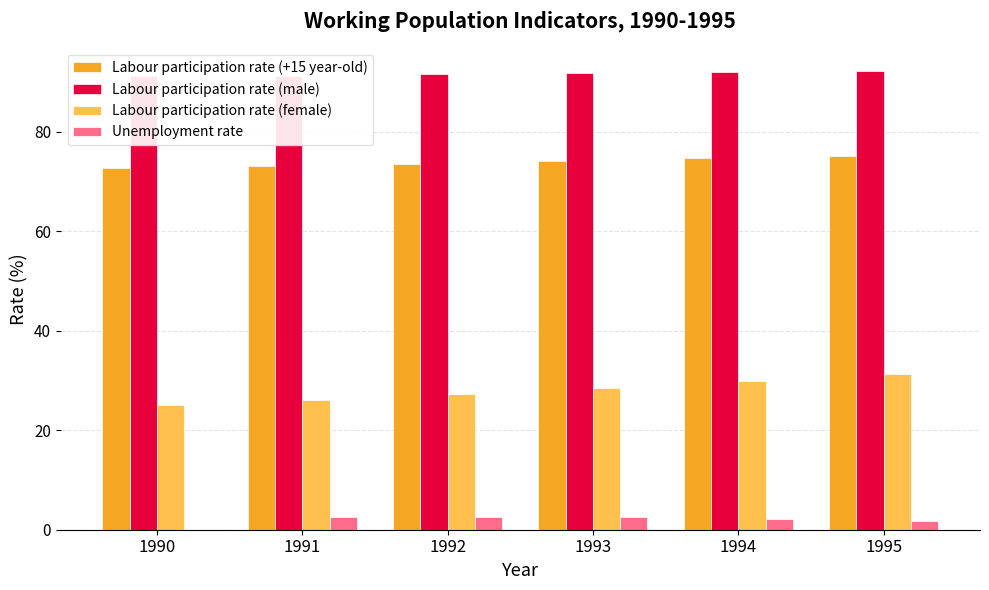

Which series has the largest total across all categories?

Labour participation rate (male)